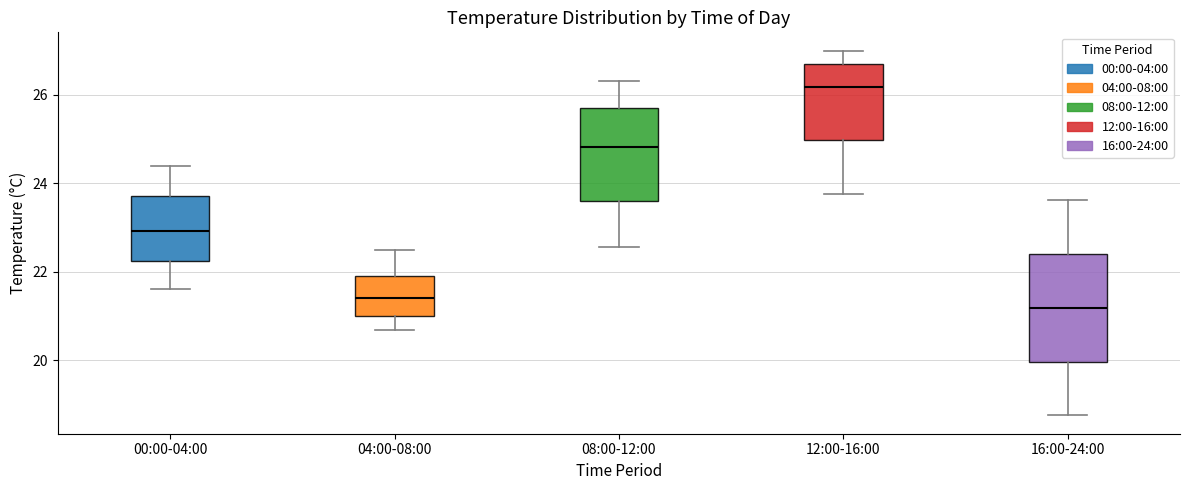

Comparing the boxes themselves (not the whiskers), which one is the tallest?

16:00-24:00